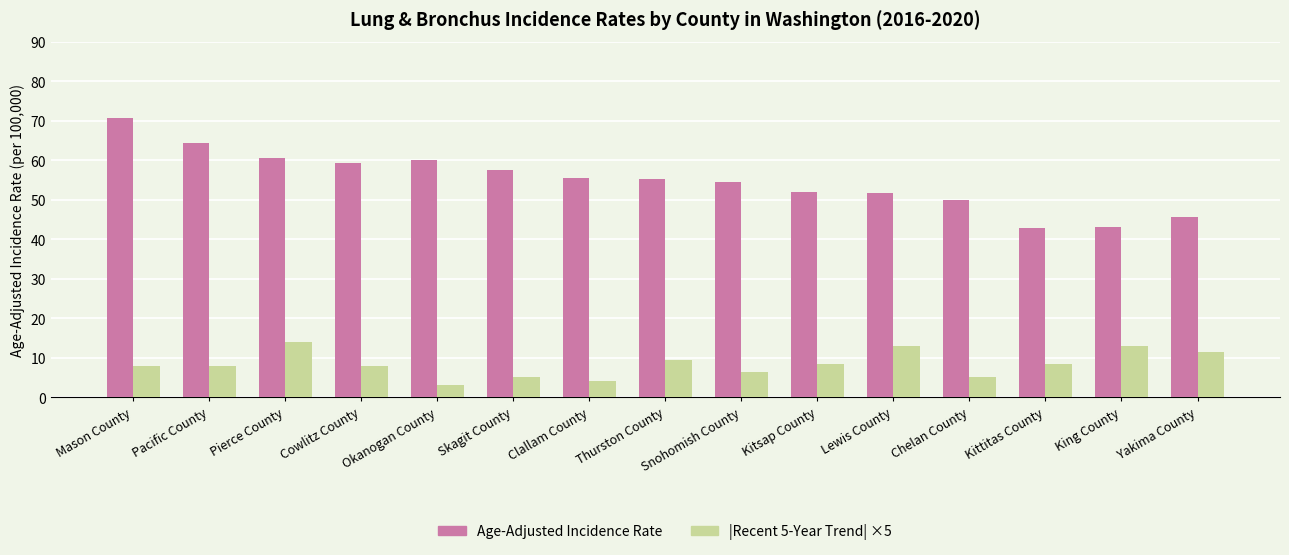

Which series has the widest spread of values?

Age-Adjusted Incidence Rate